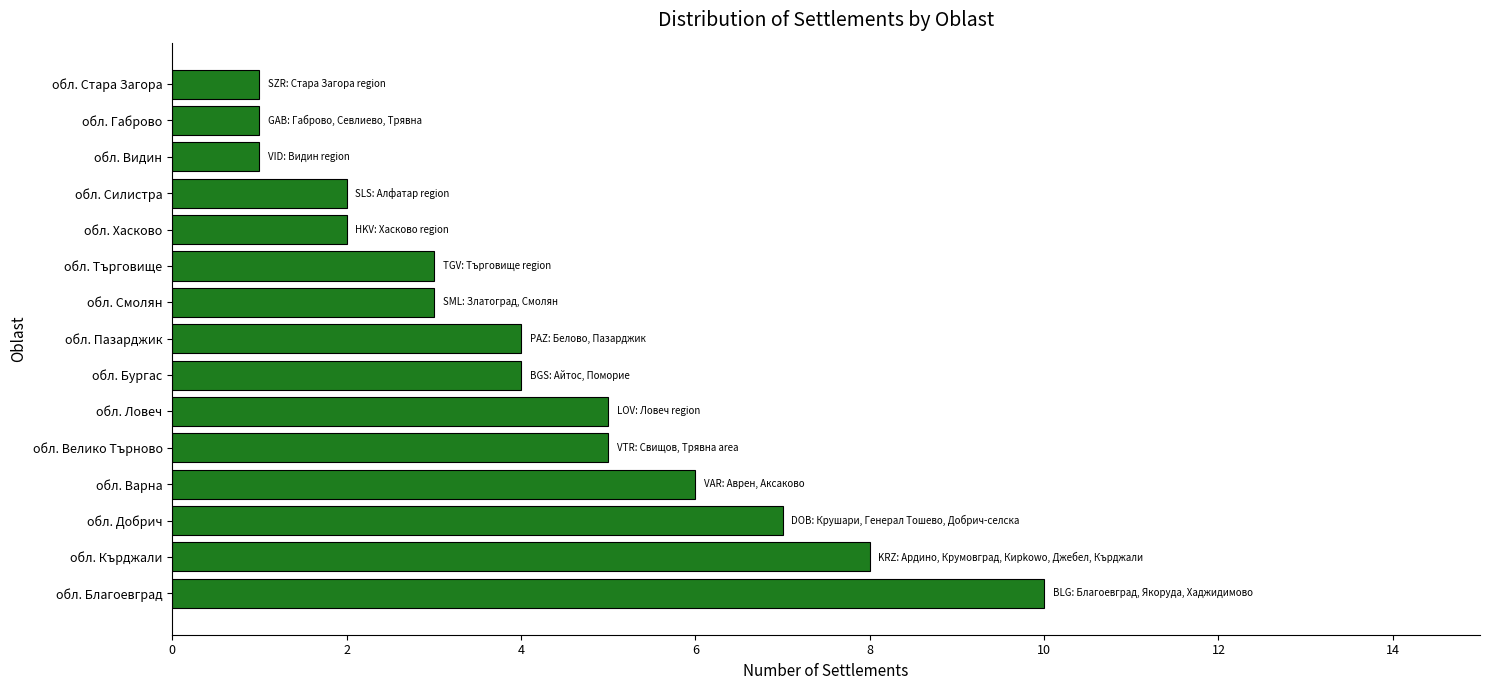

What is the sum of all values?

62